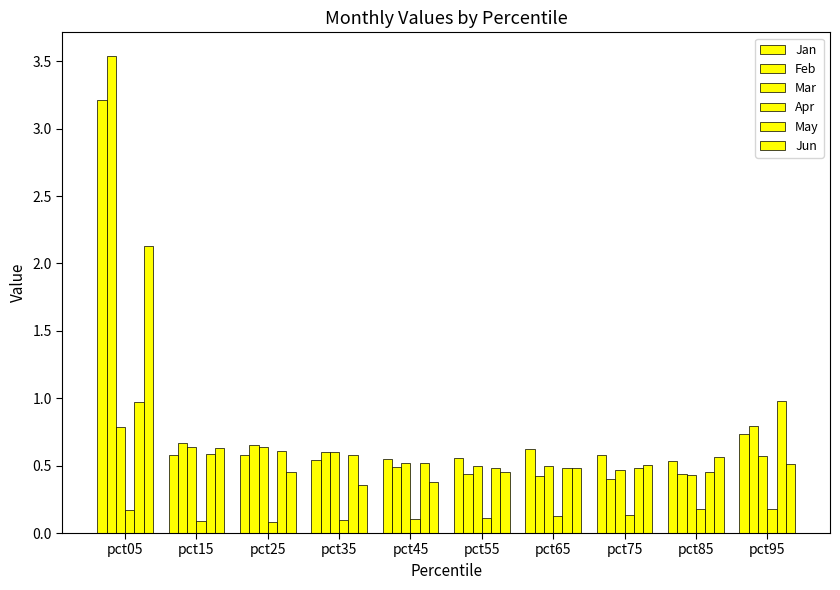

How many bars are there in total?

60